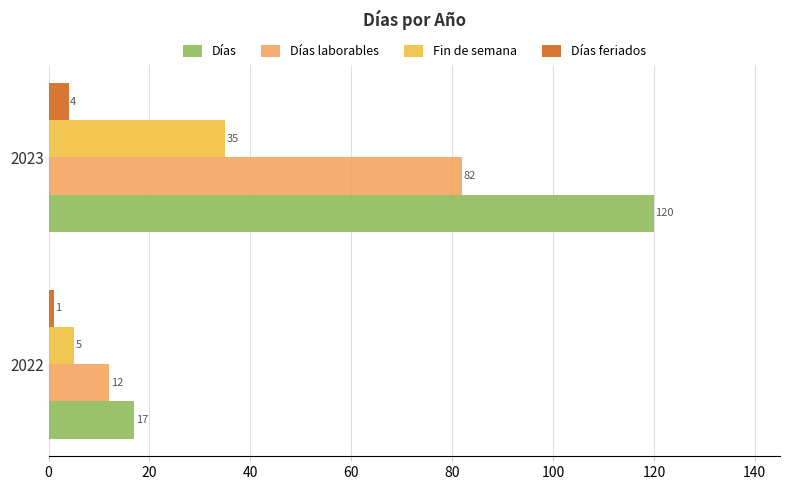

What is the difference between the highest and lowest values at 2023?

116